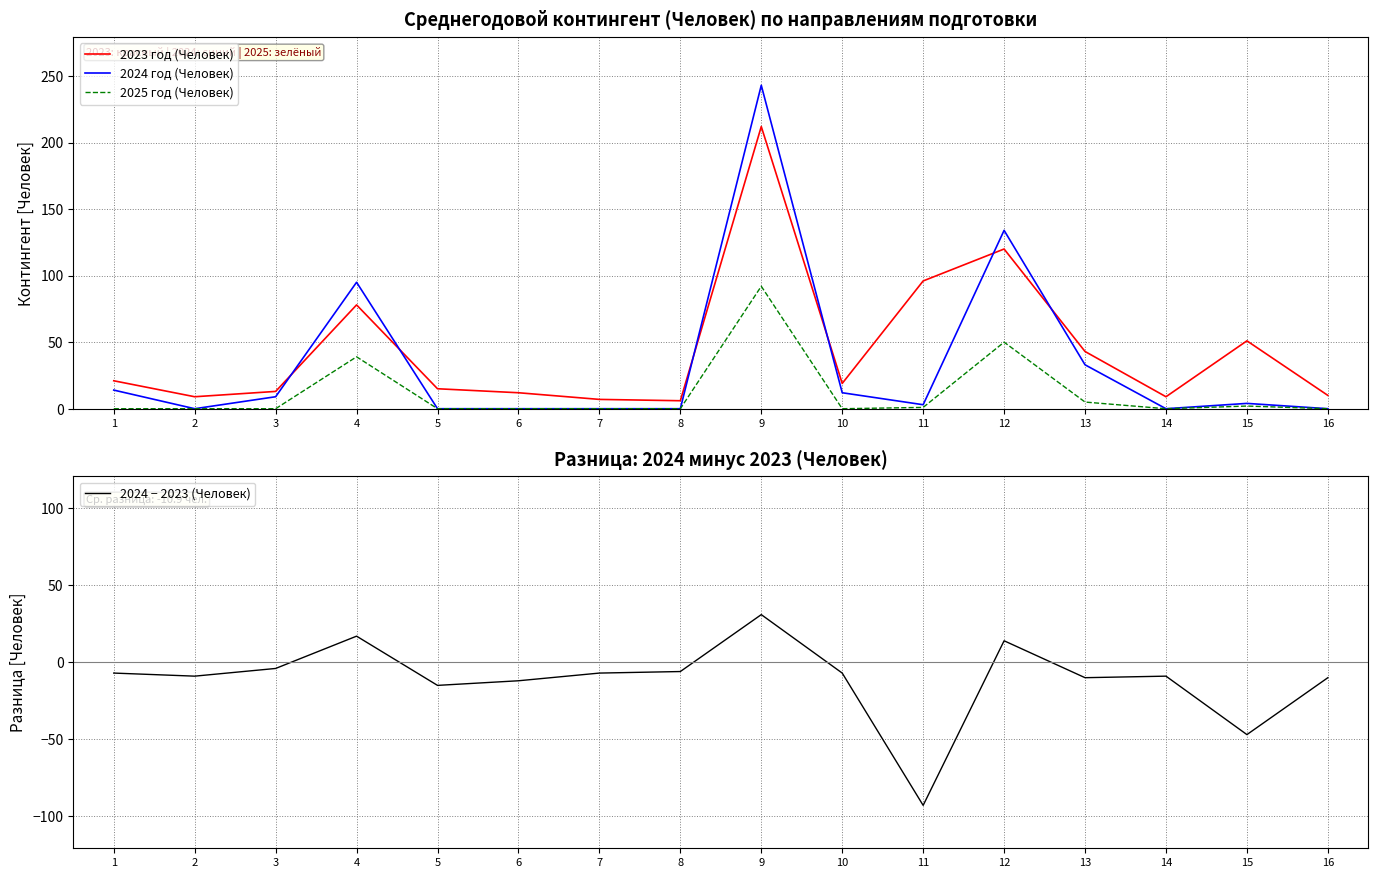

Which category has the lowest value in the 2024 − 2023 (Человек) series?

11